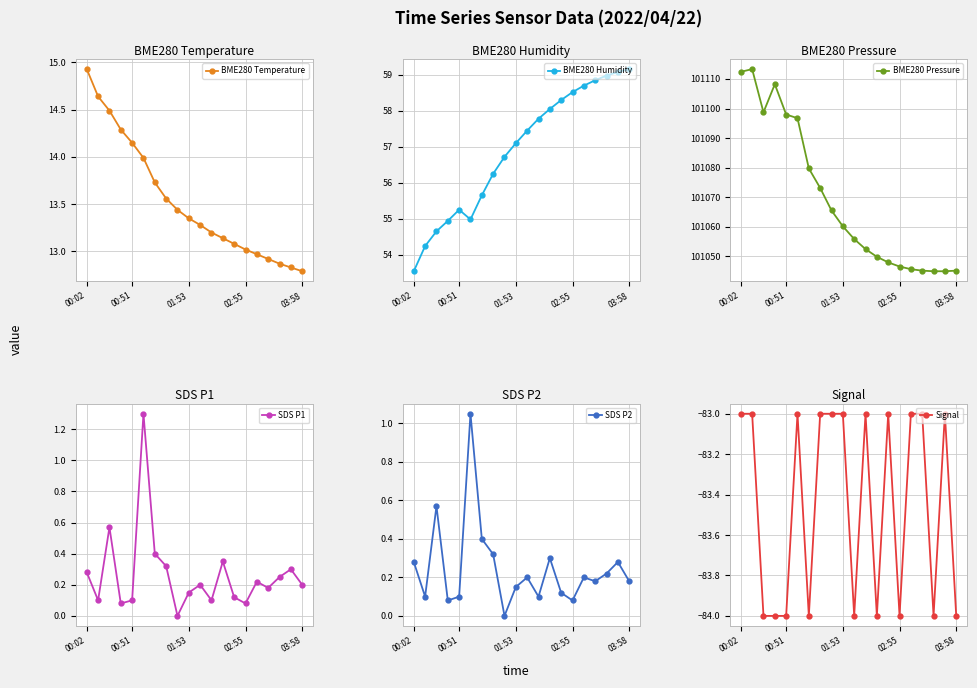

True or false: BME280 Pressure and BME280 Humidity cross at least once.

False